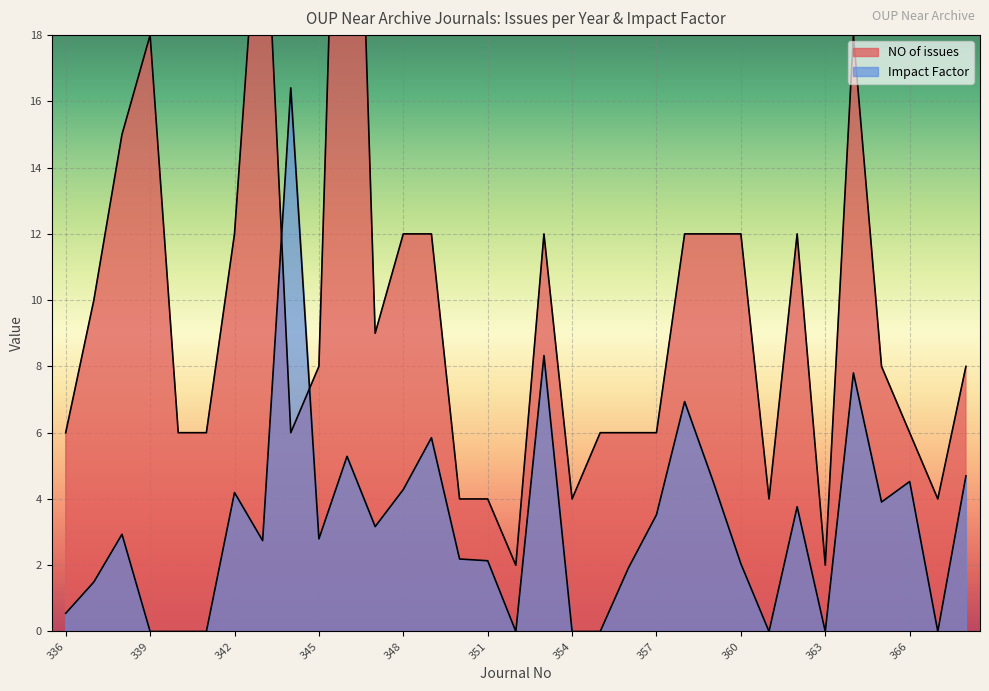

What is the maximum value for Impact Factor?

16.4